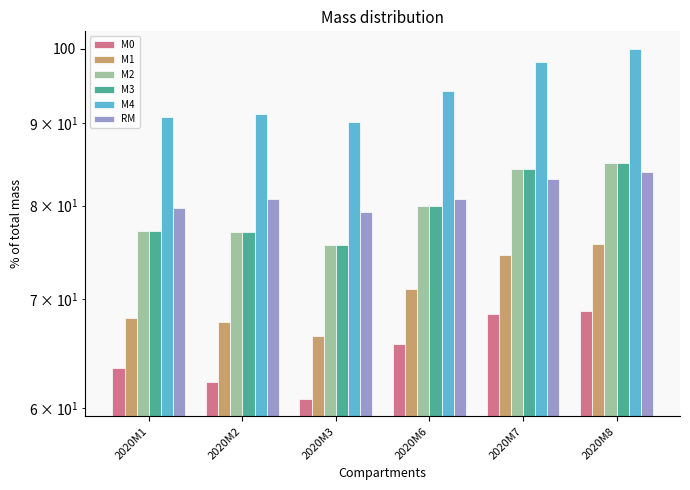

Reading right to left, what are all the values shown in this chart?

M0: 2020M8=68.8	2020M7=68.6	2020M6=65.7	2020M3=60.8	2020M2=62.3	2020M1=63.5
M1: 2020M8=75.7	2020M7=74.6	2020M6=71.0	2020M3=66.5	2020M2=67.8	2020M1=68.2
M2: 2020M8=85.0	2020M7=84.3	2020M6=80.0	2020M3=75.7	2020M2=77.1	2020M1=77.1
M3: 2020M8=85.0	2020M7=84.3	2020M6=80.0	2020M3=75.7	2020M2=77.1	2020M1=77.1
M4: 2020M8=100.0	2020M7=98.1	2020M6=94.2	2020M3=90.0	2020M2=91.1	2020M1=90.7
RM: 2020M8=83.9	2020M7=83.1	2020M6=80.8	2020M3=79.3	2020M2=80.7	2020M1=79.7